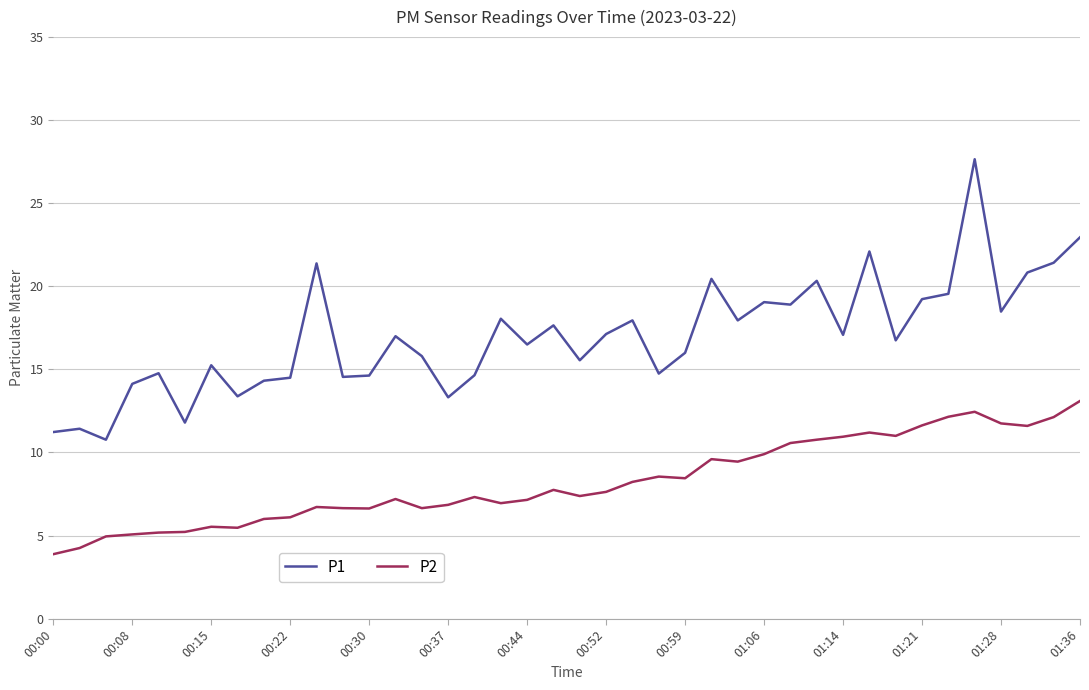

Rank the series by their maximum value, from lowest to highest.

P2, P1